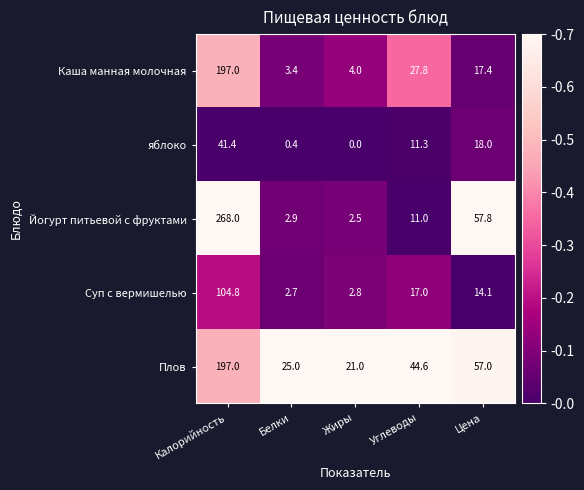

Count the number of data series in this chart.

5